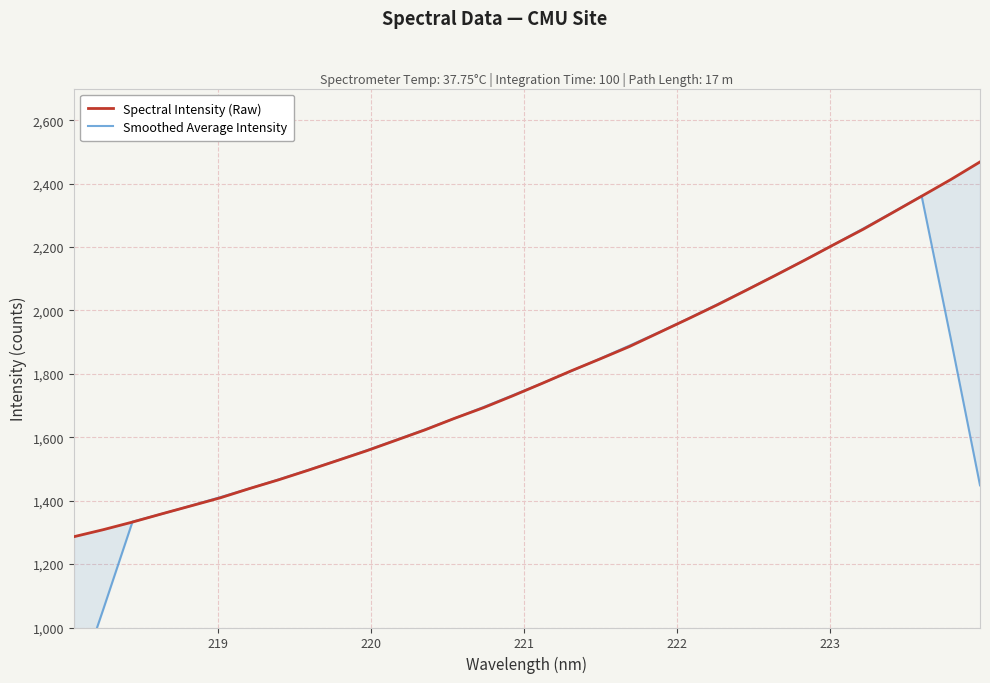

What is the difference between the maximum and minimum values in the Smoothed Average Intensity series?

1575.8